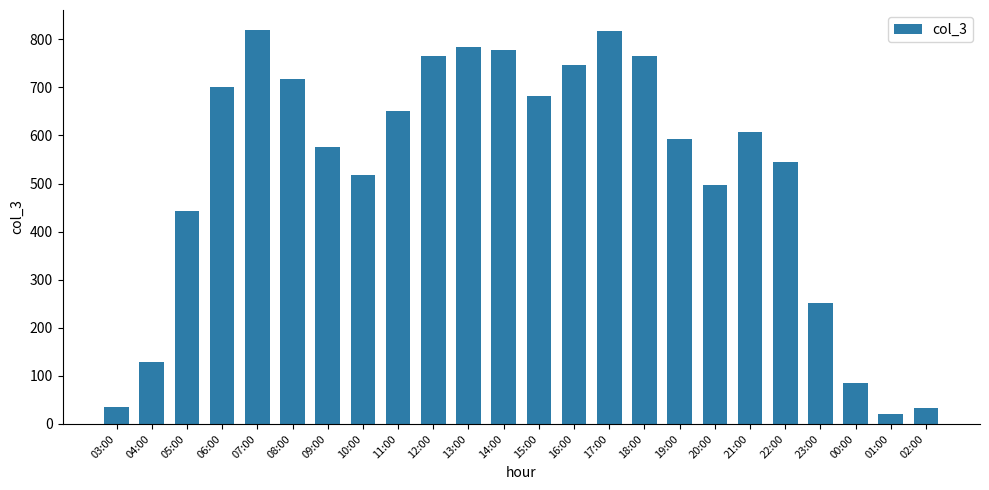

True or false: the data shows 1027 at 21:00.

False